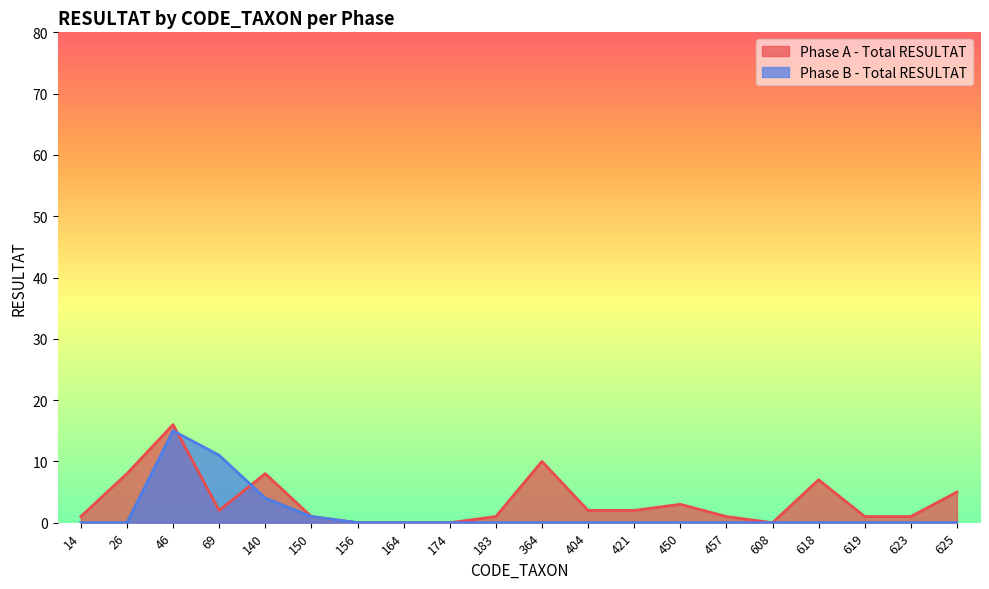

What is the sum of all Phase A - Total RESULTAT values?

69